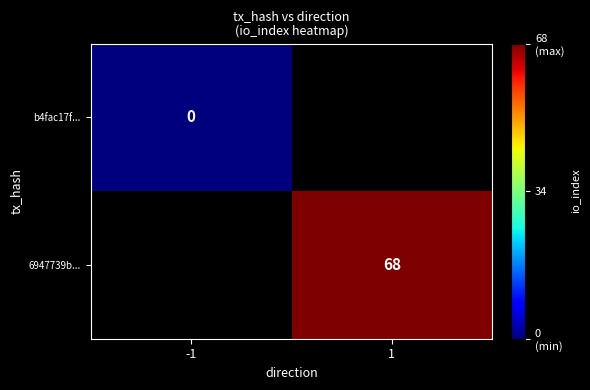

Count the number of data series in this chart.

2